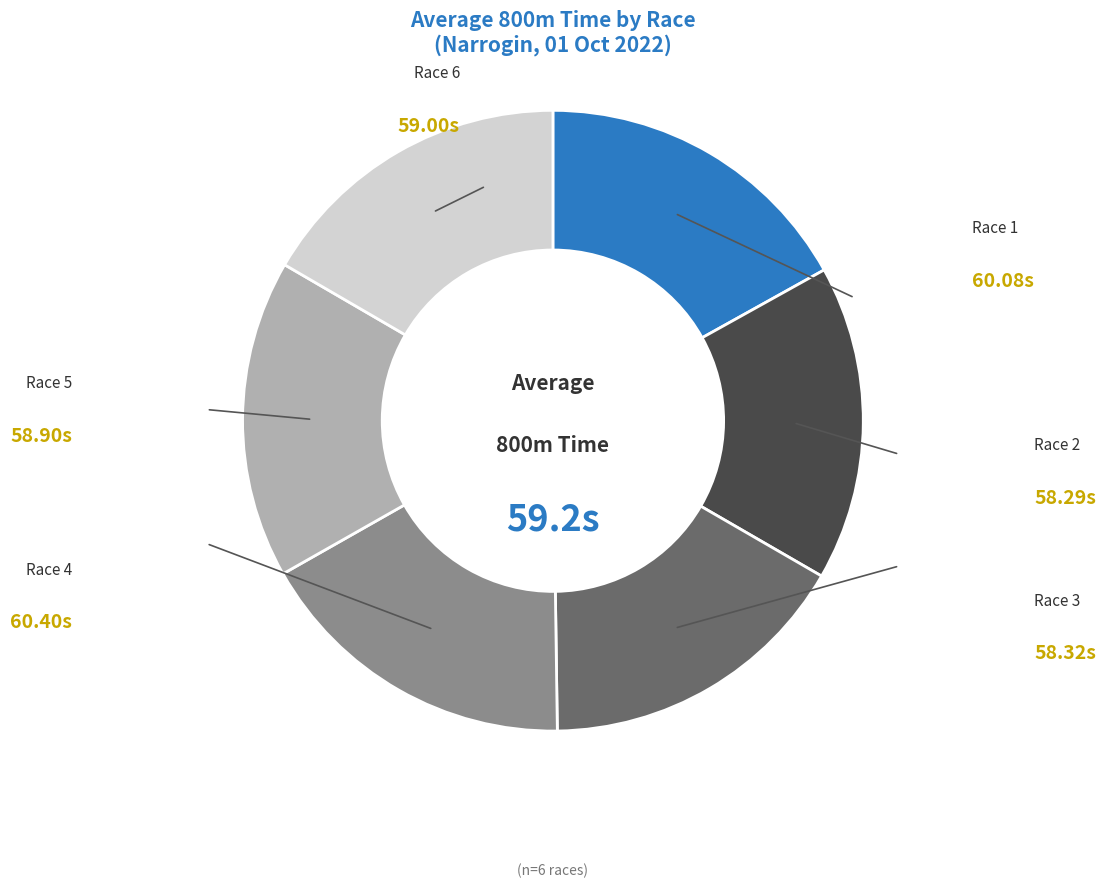

To the nearest percent, what percentage of the pie is Race 1?

17%